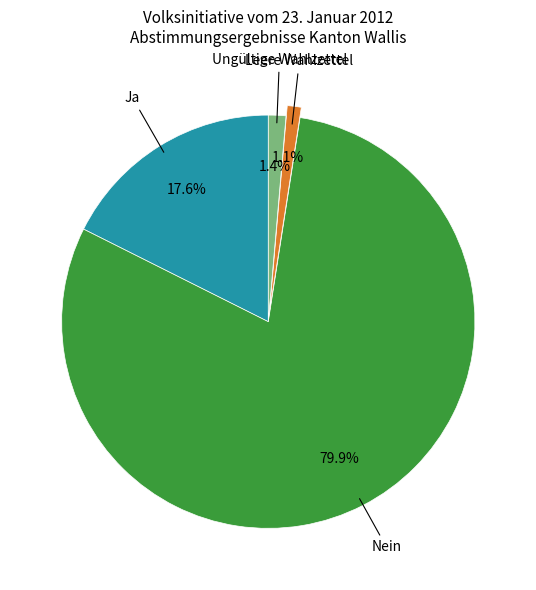

Does any single category account for the majority?

Yes